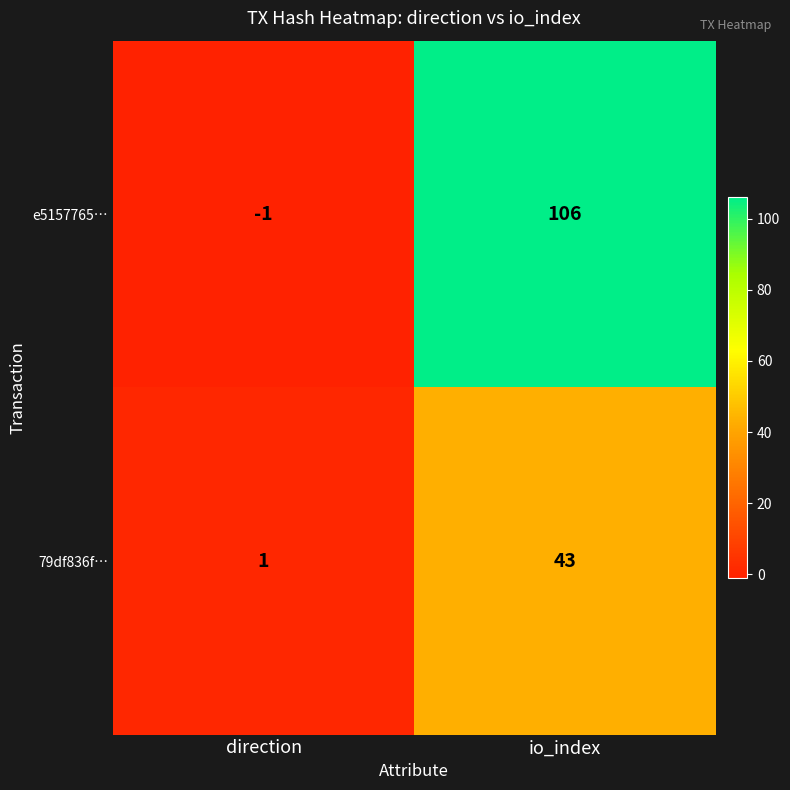

Reading left to right, extract all data points from this chart.

e5157765…: direction=-1	io_index=106
79df836f…: direction=1	io_index=43